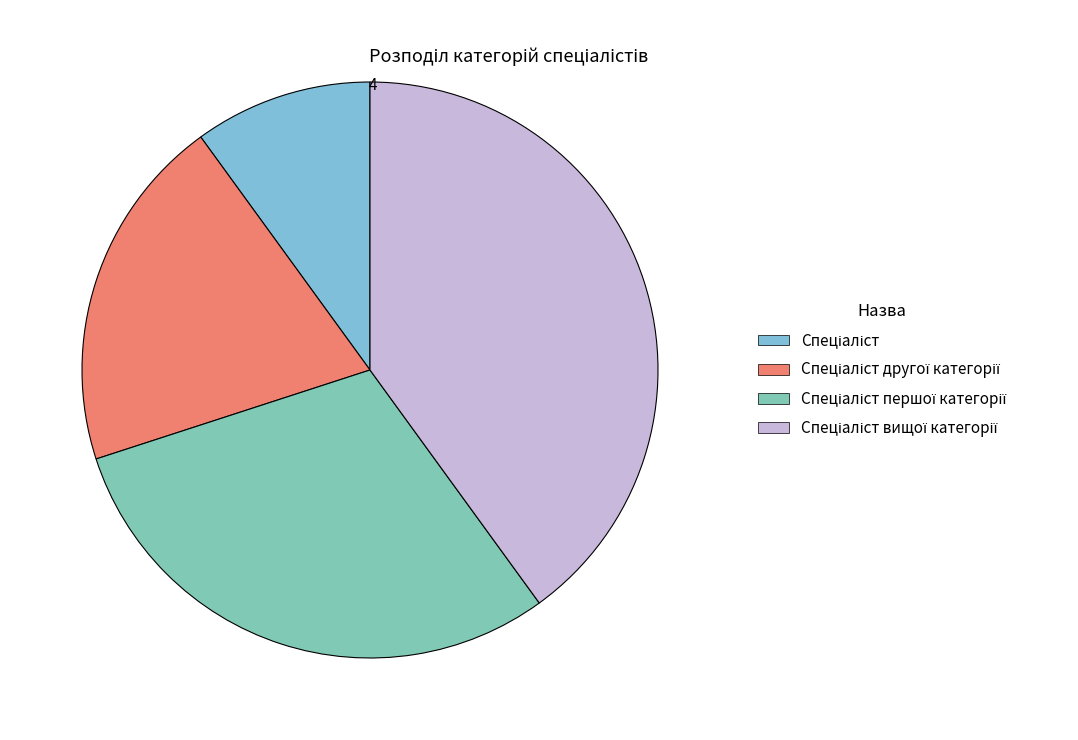

What is the ratio of the value at Спеціаліст to the value at Спеціаліст вищої категорії?

0.2